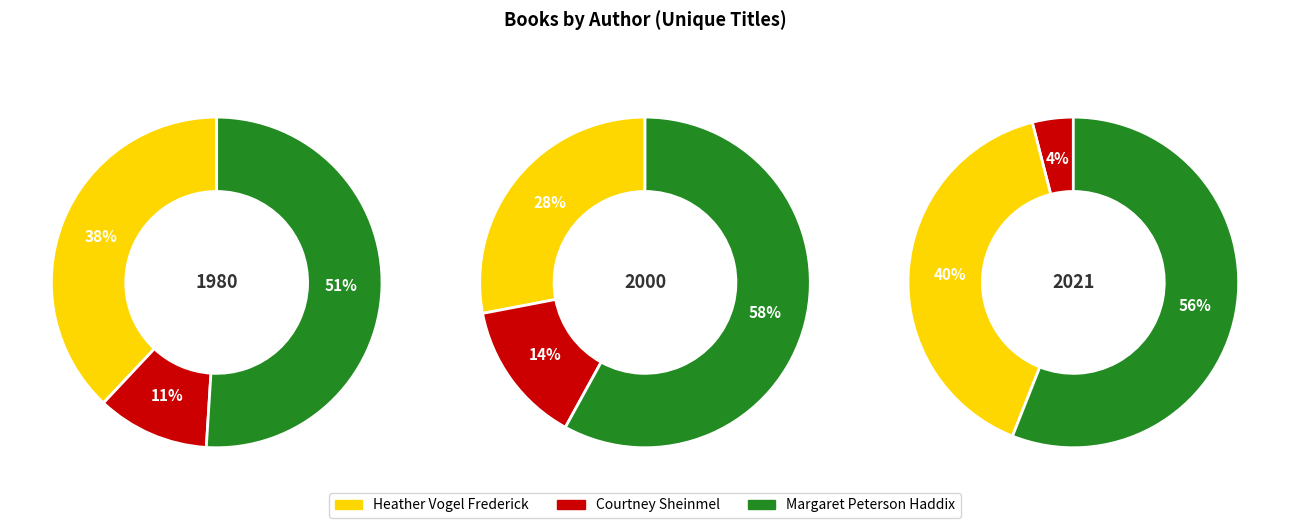

The Doris Gwaltney slice represents 1% of the pie. True or false?

False